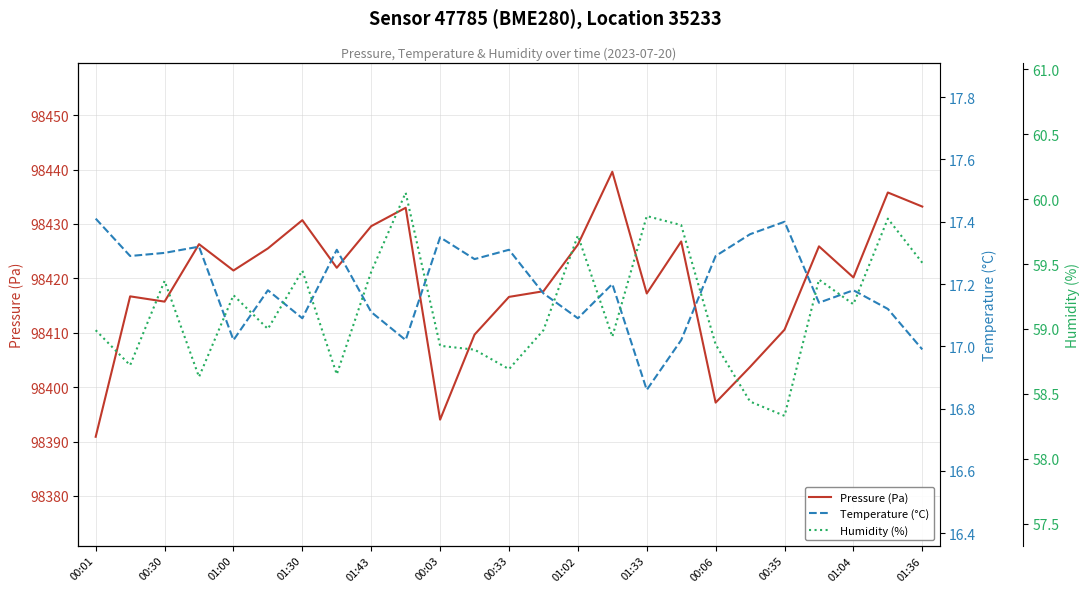

What is the minimum value for Pressure (Pa)?

98390.9